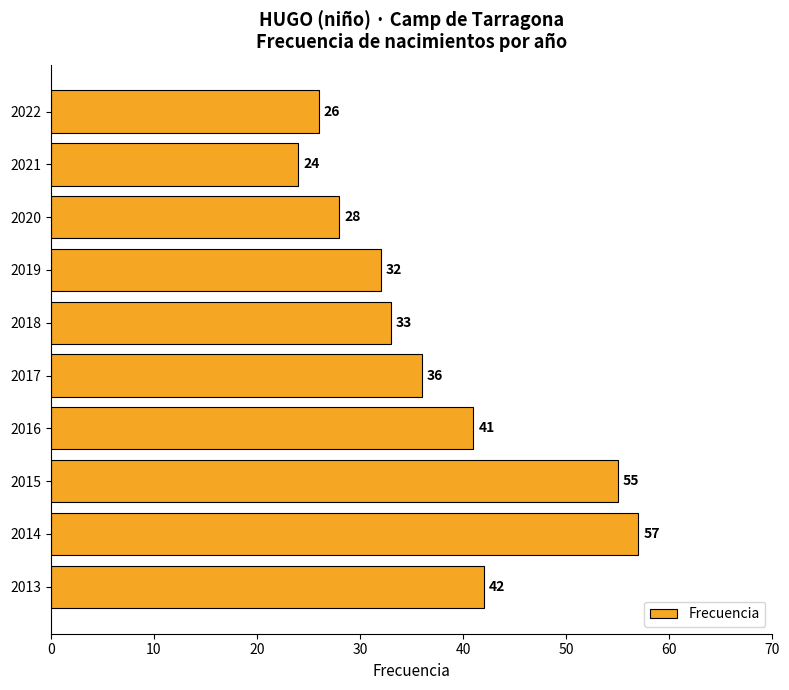

The value at 2018 is 12. True or false?

False